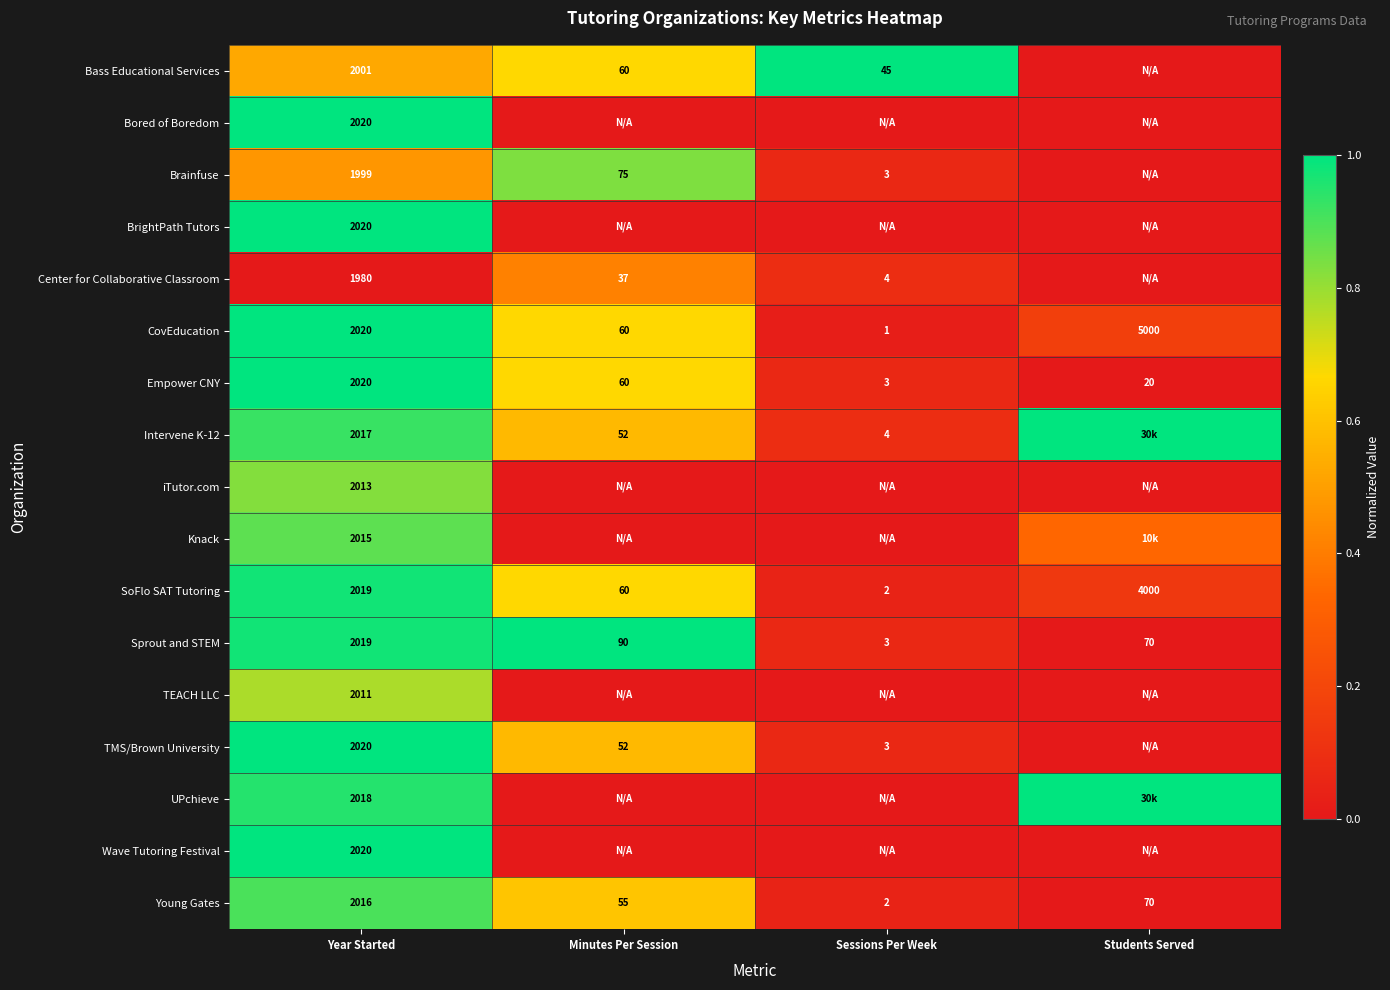

At which label does SoFlo SAT Tutoring reach its minimum?

Sessions Per Week